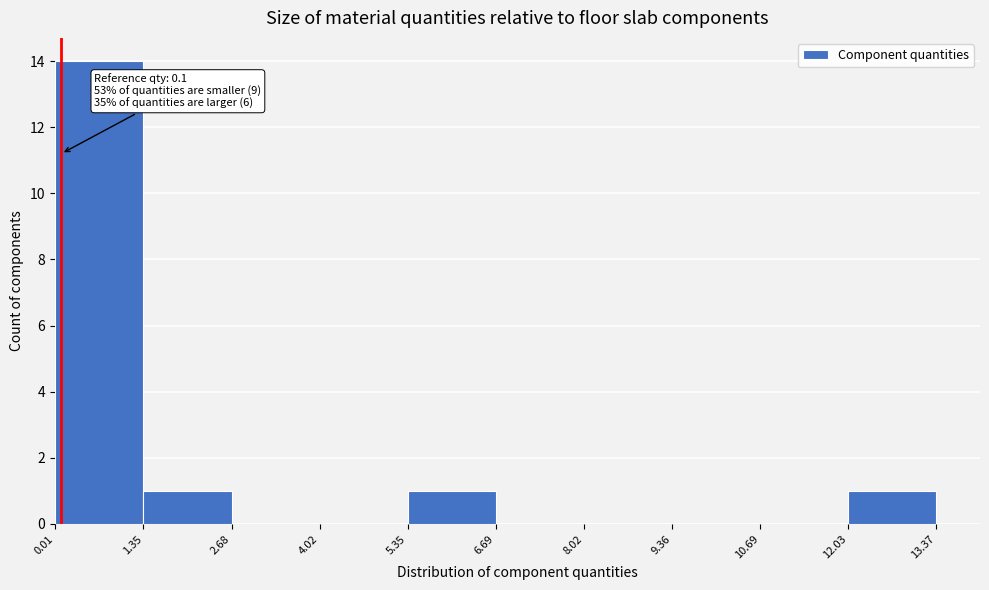

Which range on the x-axis has the tallest bar?

0.01 to 1.35